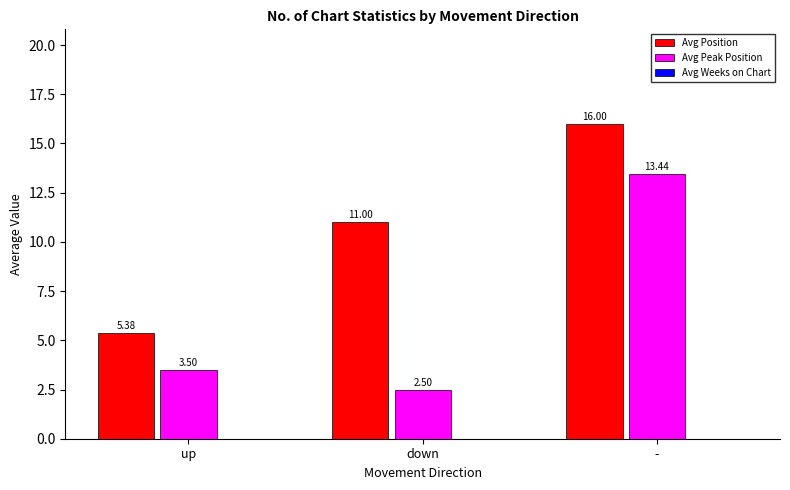

What is the sum of all Avg Position values?

32.4